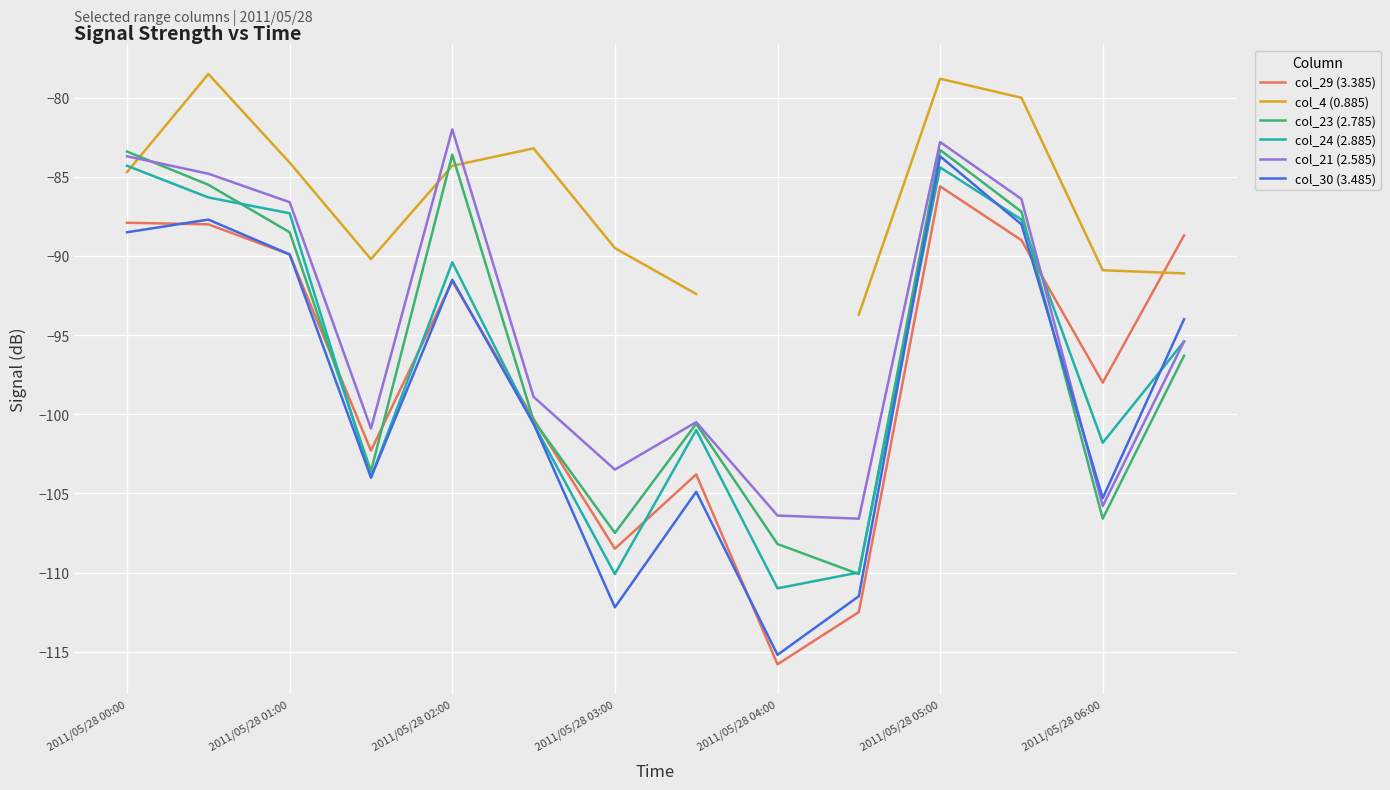

What position from the left is 9?

10